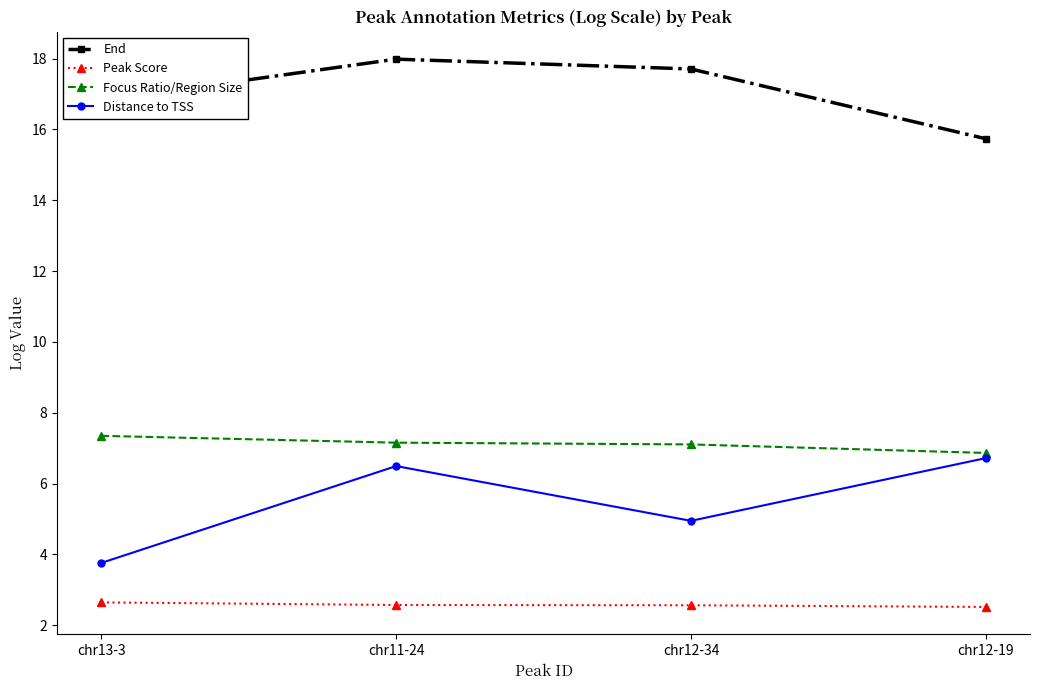

Which series has the widest spread of values?

Distance to TSS